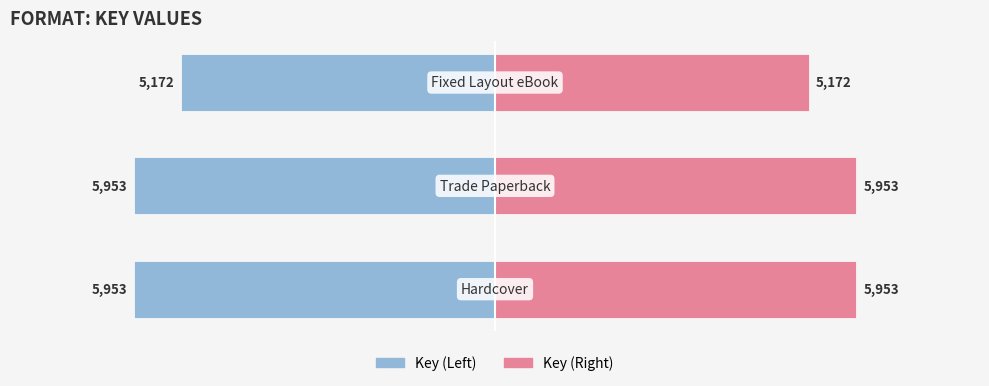

Reading left to right, extract all data points from this chart.

Key (Left): 0=-5953	1=-5953	2=-5172
Key (Right): 0=5953	1=5953	2=5172